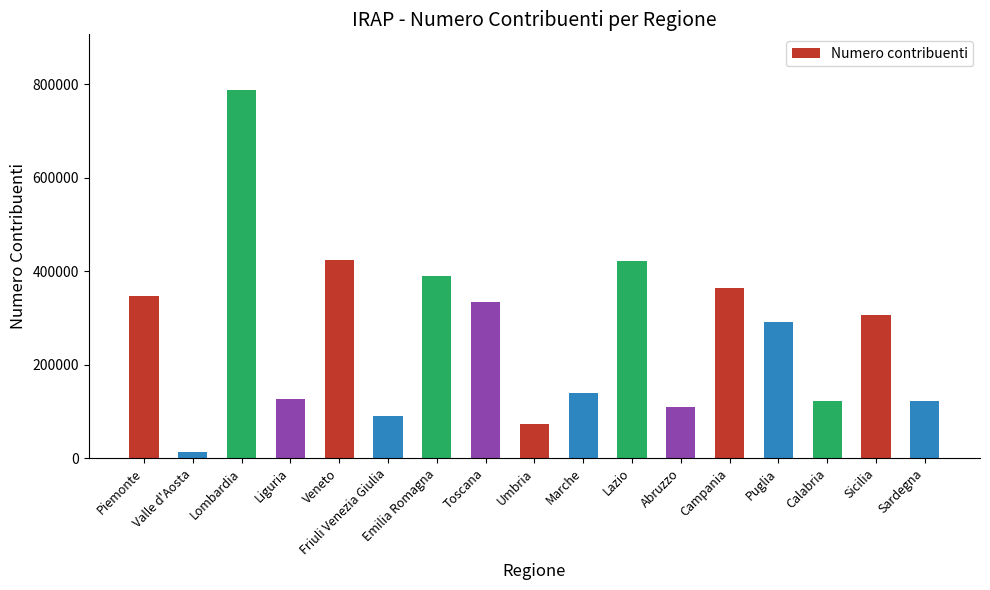

What value does the data have at Campania?

362892